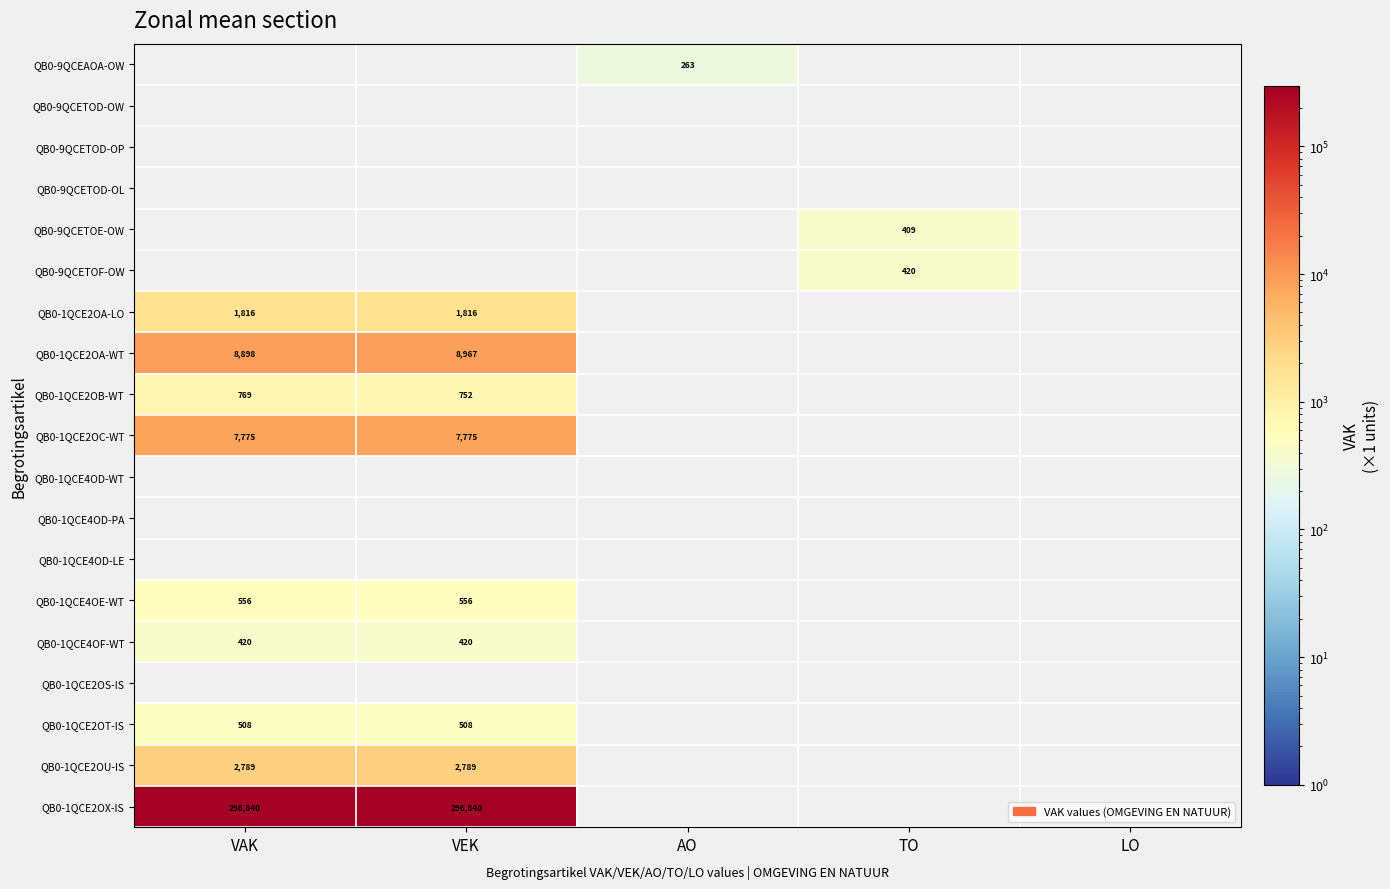

List the labels in order of QB0-1QCE4OF-WT value, smallest first.

AO, TO, LO, VAK, VEK